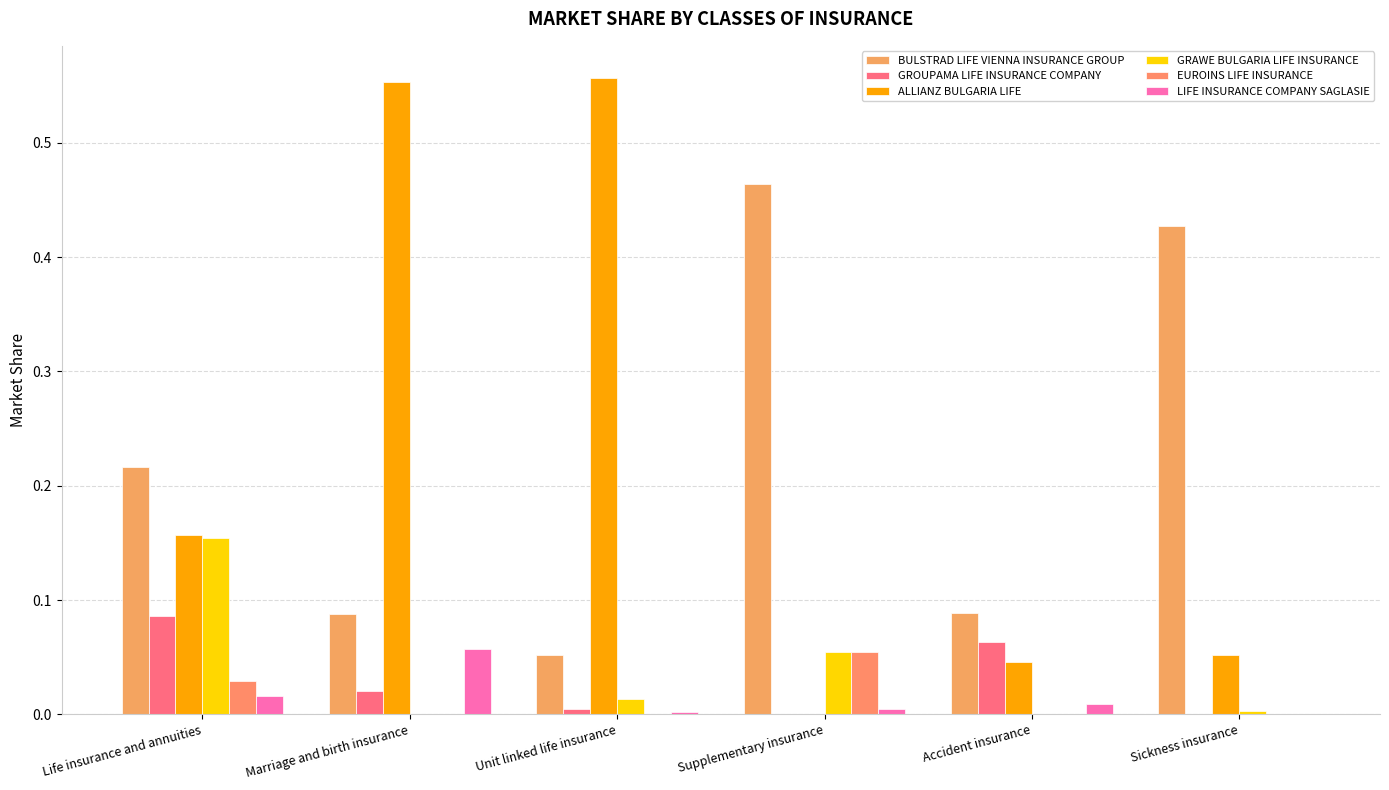

What is the label of the 2nd bar from the right?

Accident insurance